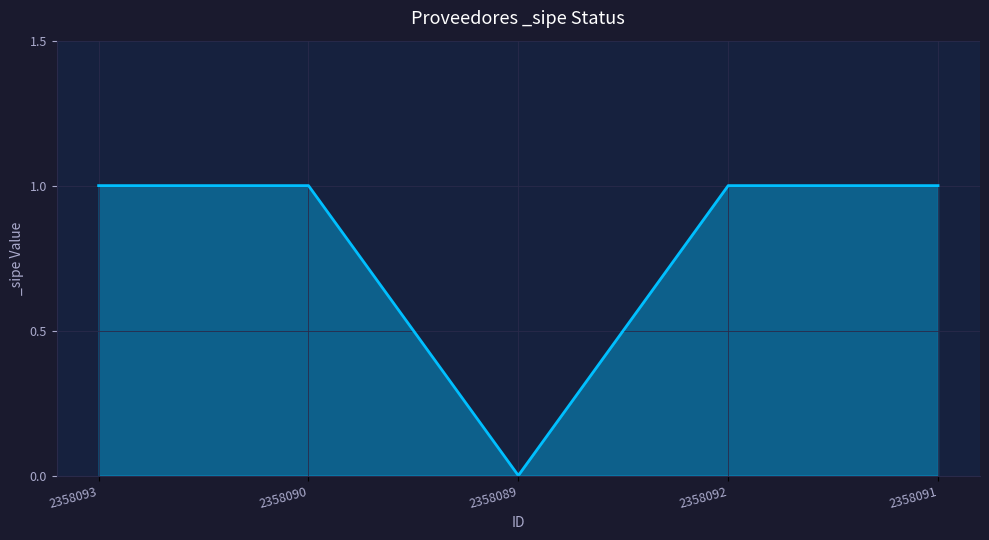

Reading left to right, transcribe all the data shown in this chart.

2358093=1	2358090=1	2358089=0	2358092=1	2358091=1